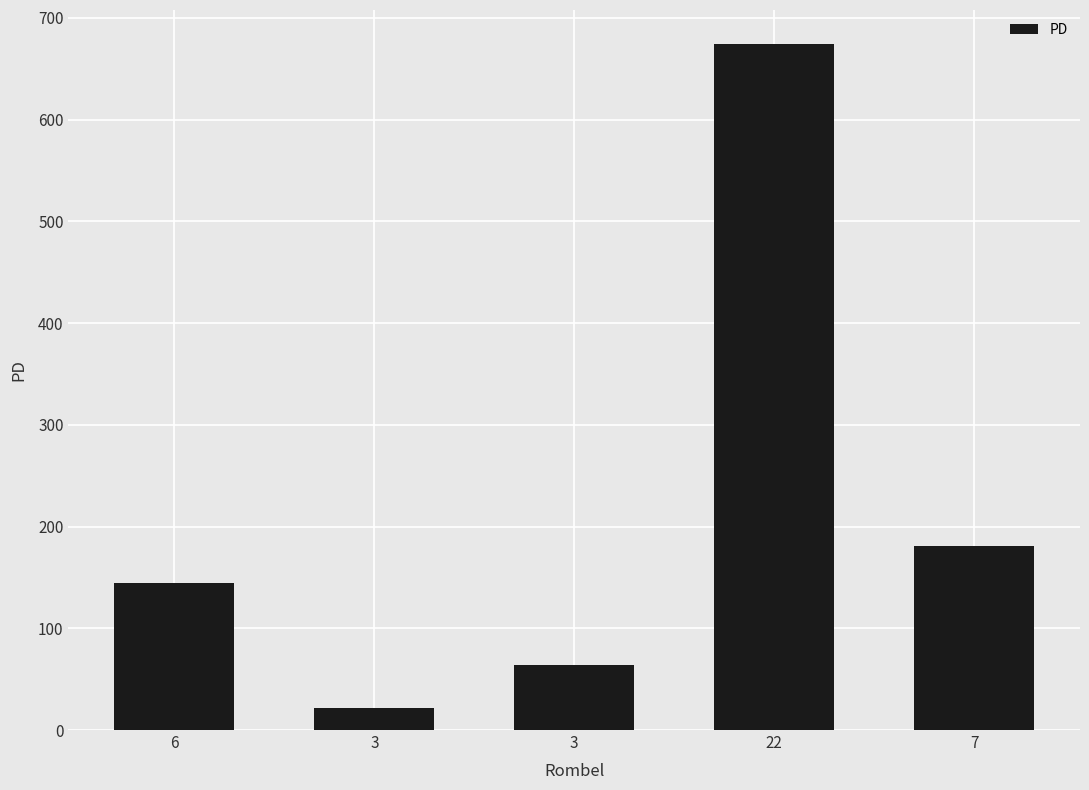

How many data points does each series have?

5